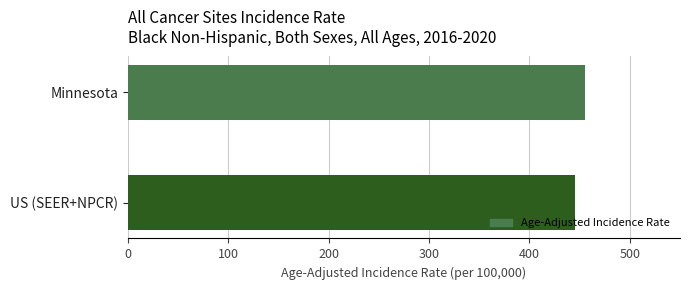

List the labels in order of value, largest first.

Minnesota, US (SEER+NPCR)